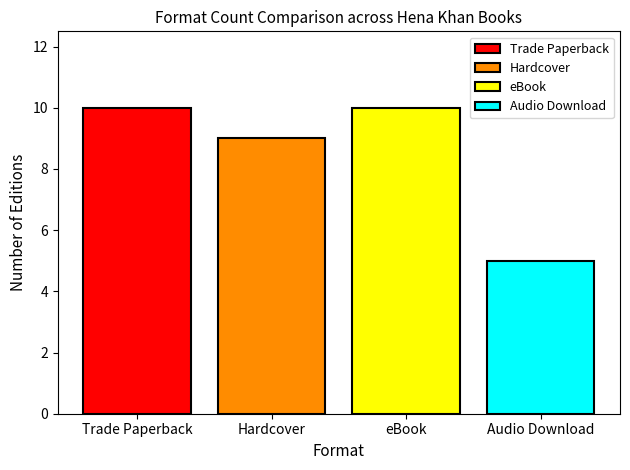

Which series has the widest spread of values?

Trade Paperback